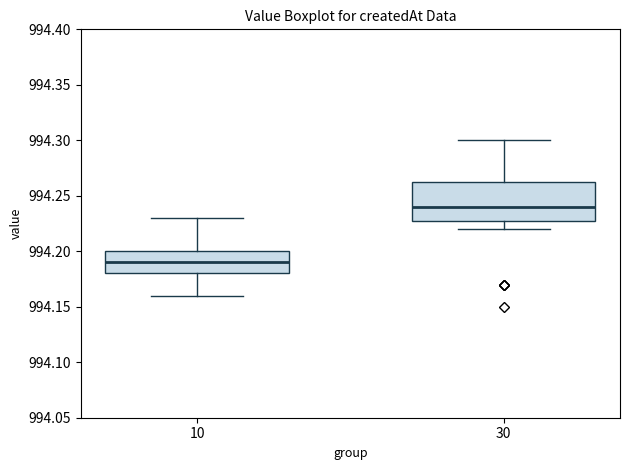

Reading left to right, transcribe this box plot: for each box, give where its median line is, the range the box spans, and where its two whiskers end, as read against the y-axis. The values are not printed on the chart, so give them approximately, as read against the axis.

10: median 994.190, box 994.180 to 994.200, whiskers 994.160 to 994.230
30: median 994.240, box 994.230 to 994.265, whiskers 994.220 to 994.300